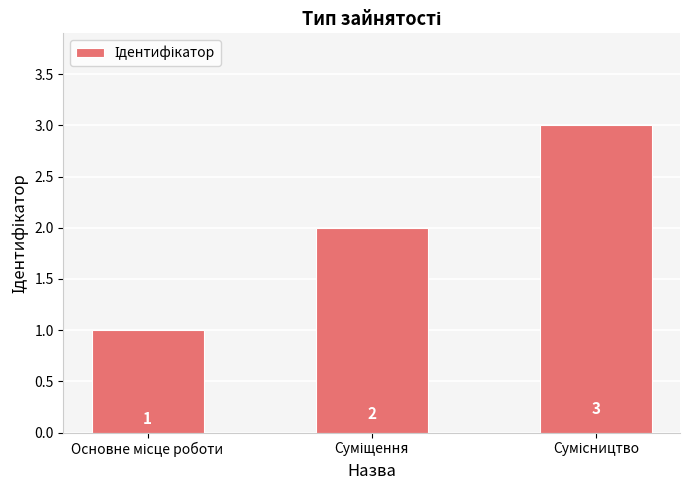

What is the value of the 2nd bar from the left?

2